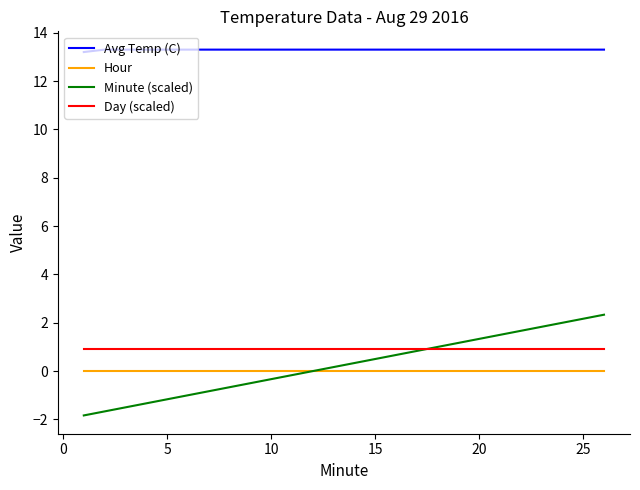

True or false: Day (scaled) and Avg Temp (C) intersect in this chart.

False